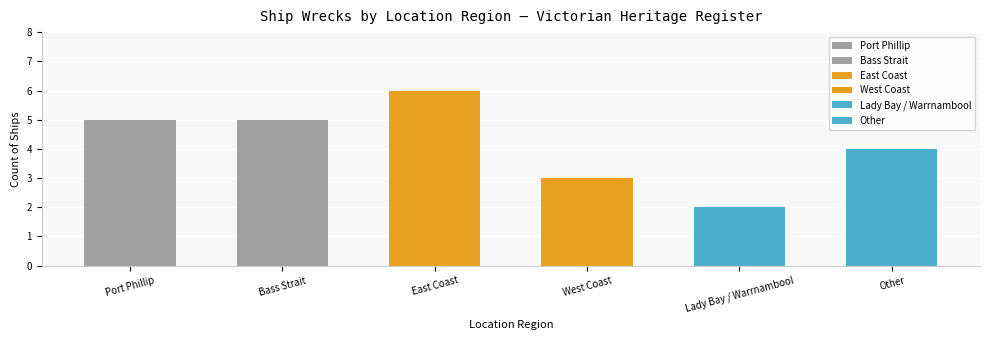

Rank the categories by value from highest to lowest.

East Coast, Port Phillip, Bass Strait, Other, West Coast, Lady Bay / Warrnambool